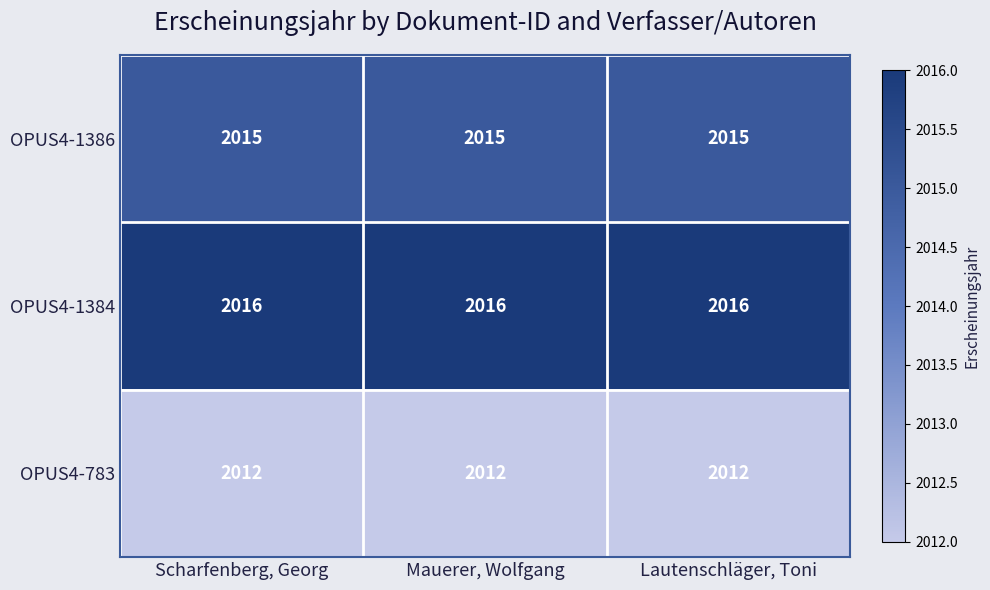

Count the number of data series in this chart.

3